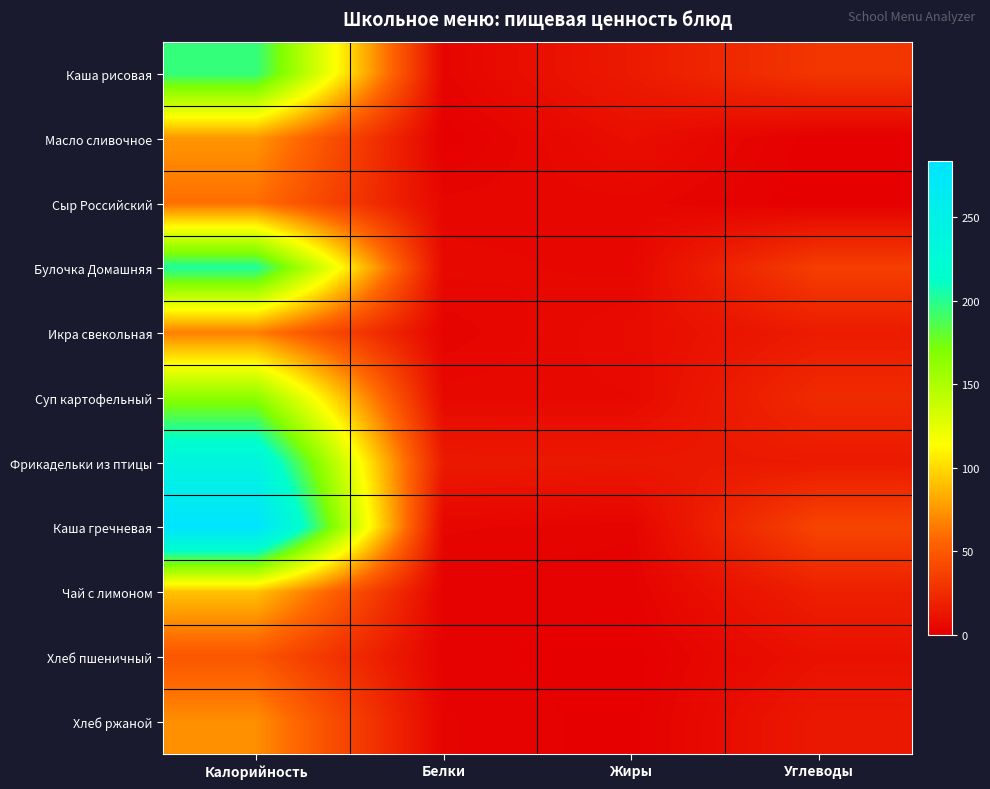

At how many categories does at least one series exceed 4?

4